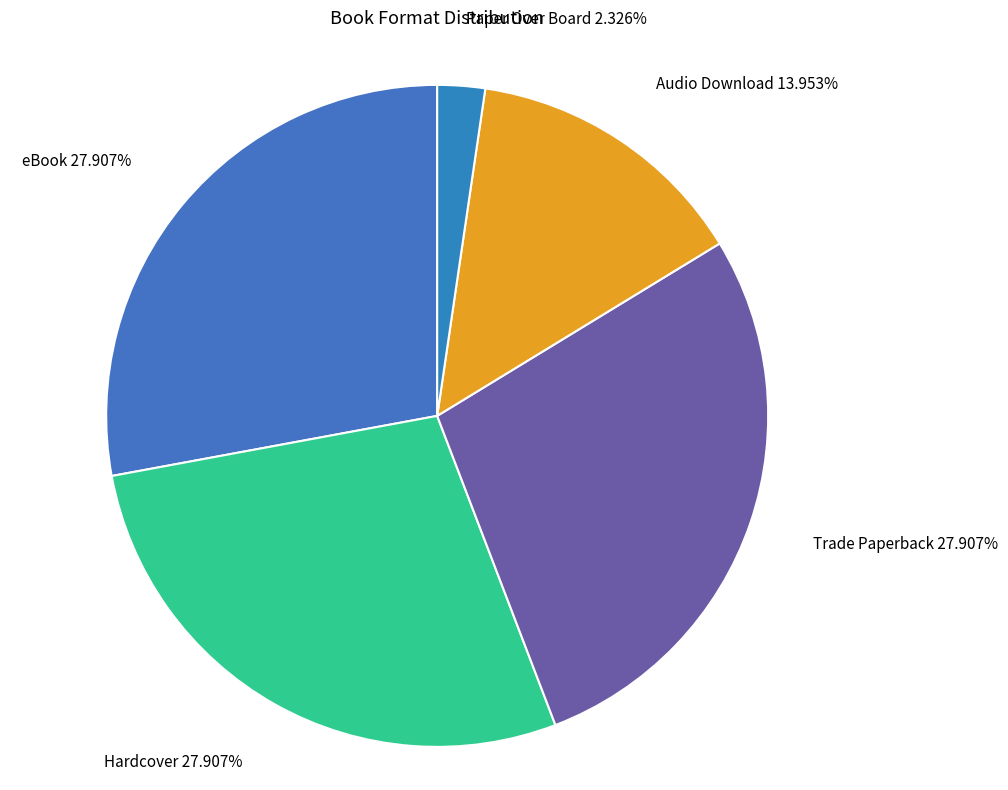

Does Audio Download represent more than half of the total?

No